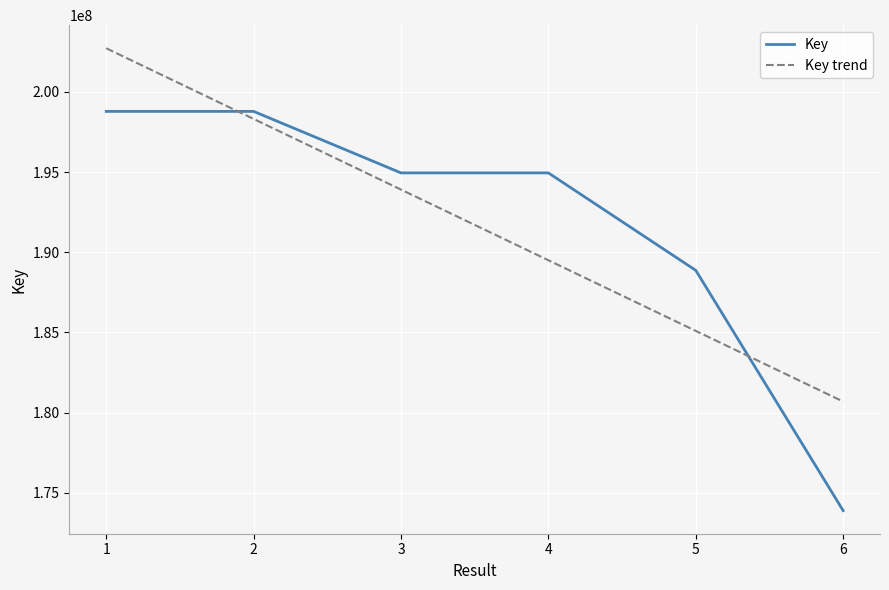

The value of Key at 2 is 198788958.0. True or false?

True